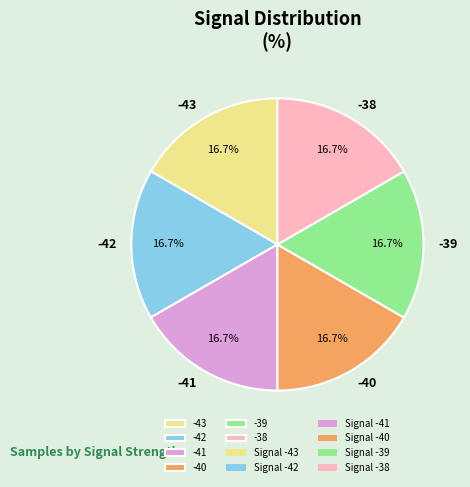

How many segments does this pie chart have?

6